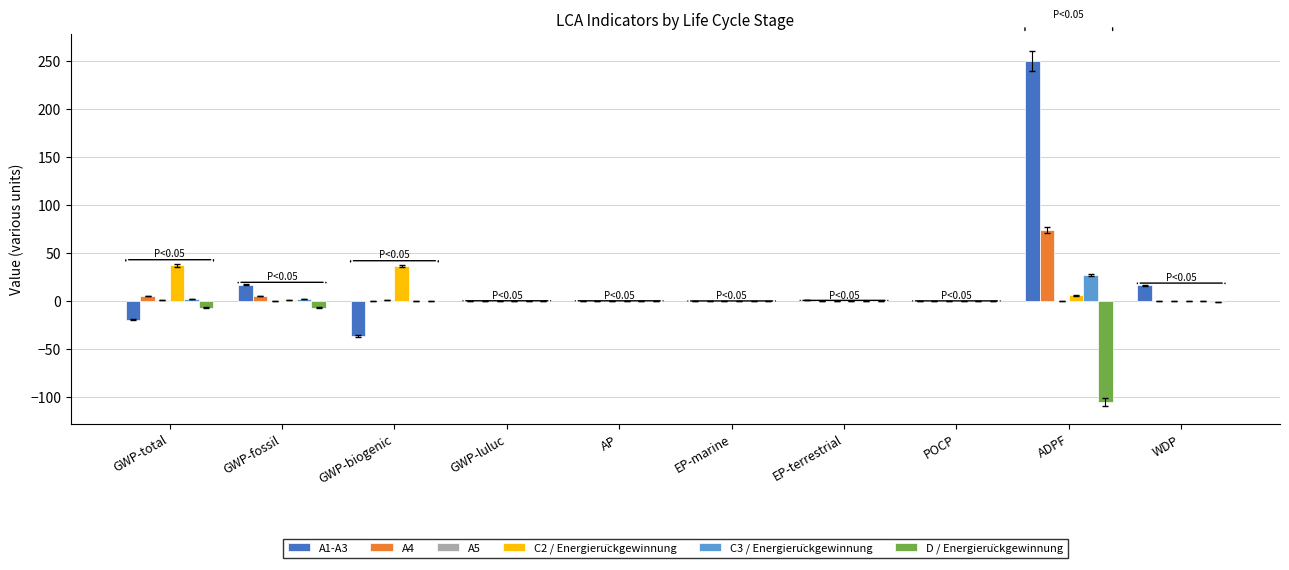

Which category has the highest value in the A4 series?

ADPF